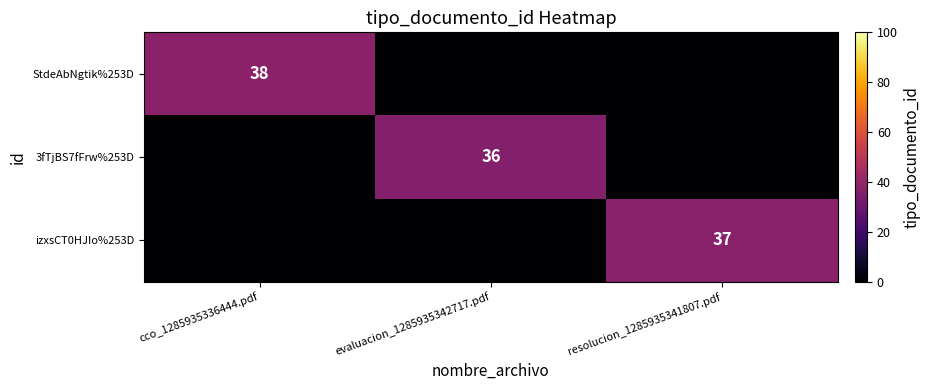

Is it true that izxsCT0HJIo%253D equals 21 at resolucion_1285935341807.pdf?

False